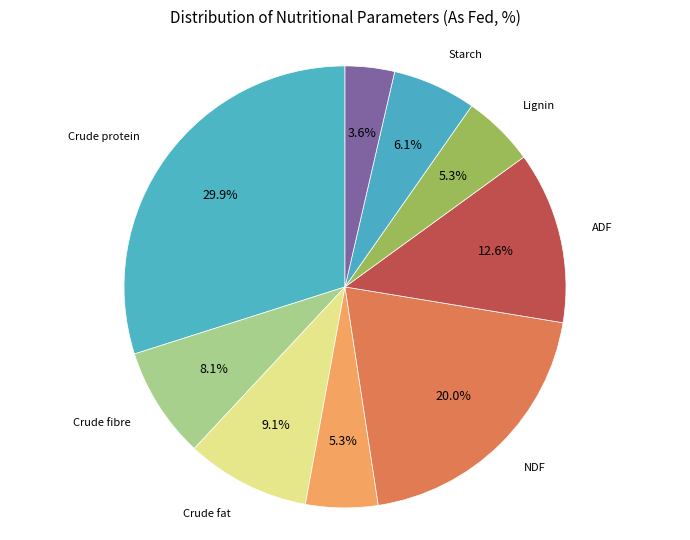

Which category has the biggest portion of the pie?

Crude protein